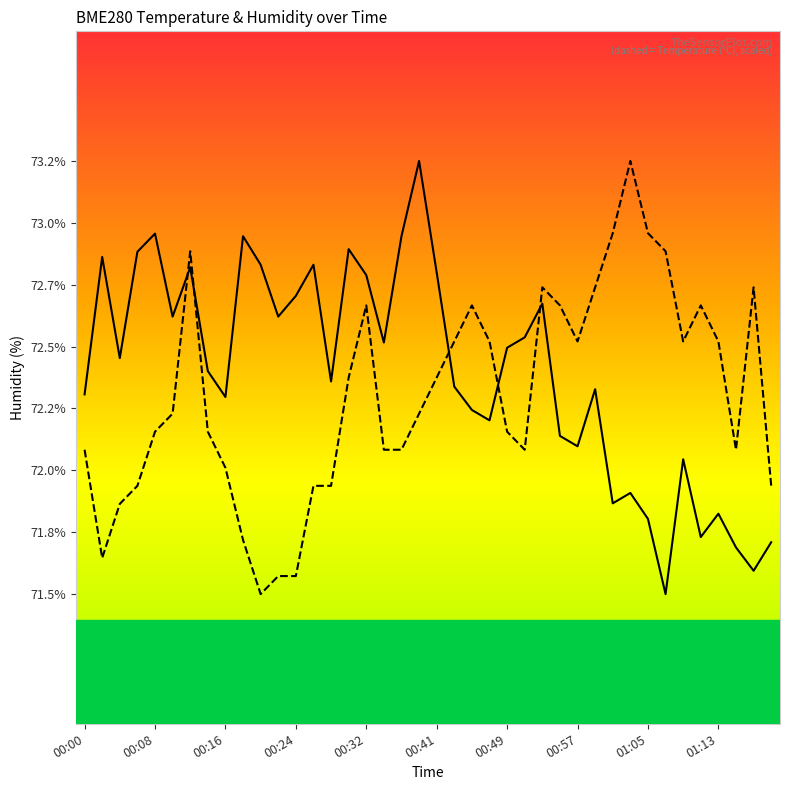

Reading right to left, what are all the values shown in this chart?

BME280_temperature: 71.9	72.7	72.1	72.5	72.6	72.5	72.9	72.9	73.2	72.9	72.7	72.5	72.6	72.7	72.1	72.2	72.5	72.6	72.5	72.4	72.2	72.1	72.1	72.6	72.4	71.9	71.9	71.6	71.6	71.5	71.7	72.0	72.2	72.9	72.2	72.2	71.9	71.9	71.7	72.1
BME280_humidity: 71.7	71.6	71.7	71.8	71.8	72.0	71.5	71.8	71.9	71.9	72.3	72.1	72.1	72.7	72.5	72.5	72.2	72.2	72.3	72.8	73.2	72.9	72.5	72.8	72.9	72.3	72.8	72.7	72.6	72.8	72.9	72.3	72.4	72.8	72.6	72.9	72.8	72.4	72.8	72.3